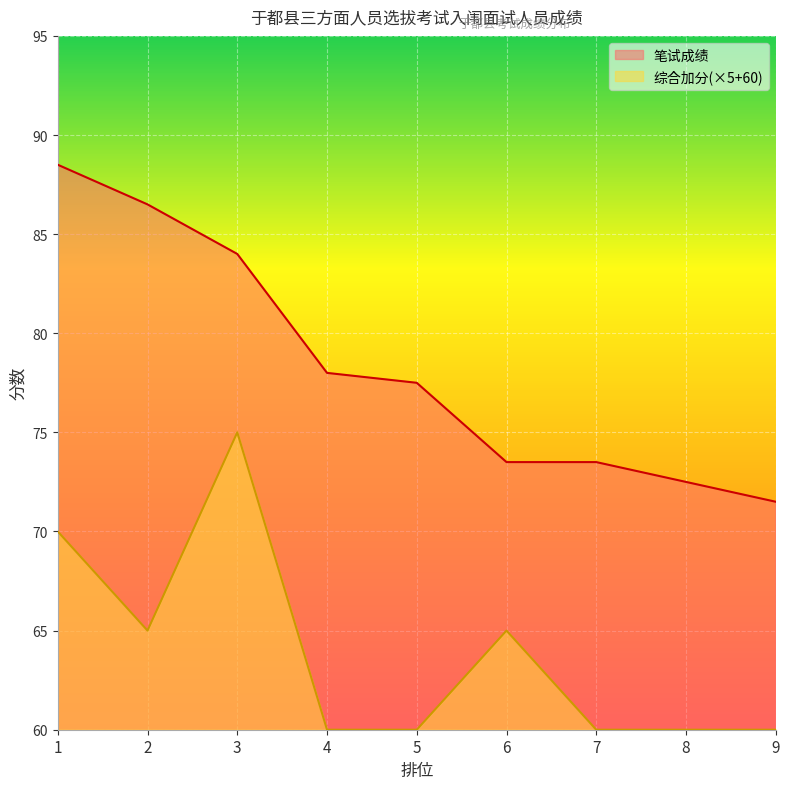

How many data points in 笔试成绩 are less than 77?

4